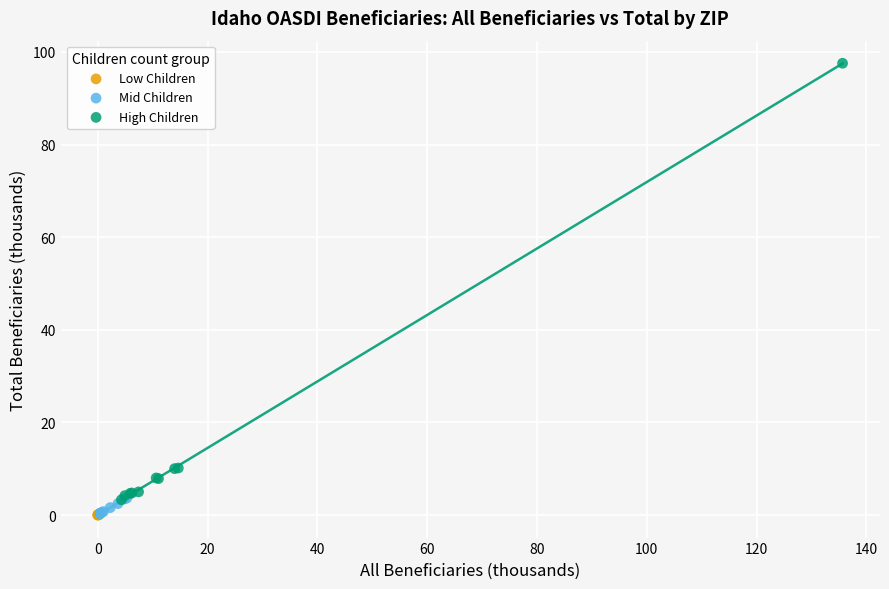

Which series has the largest Y range (max minus min)?

High Children